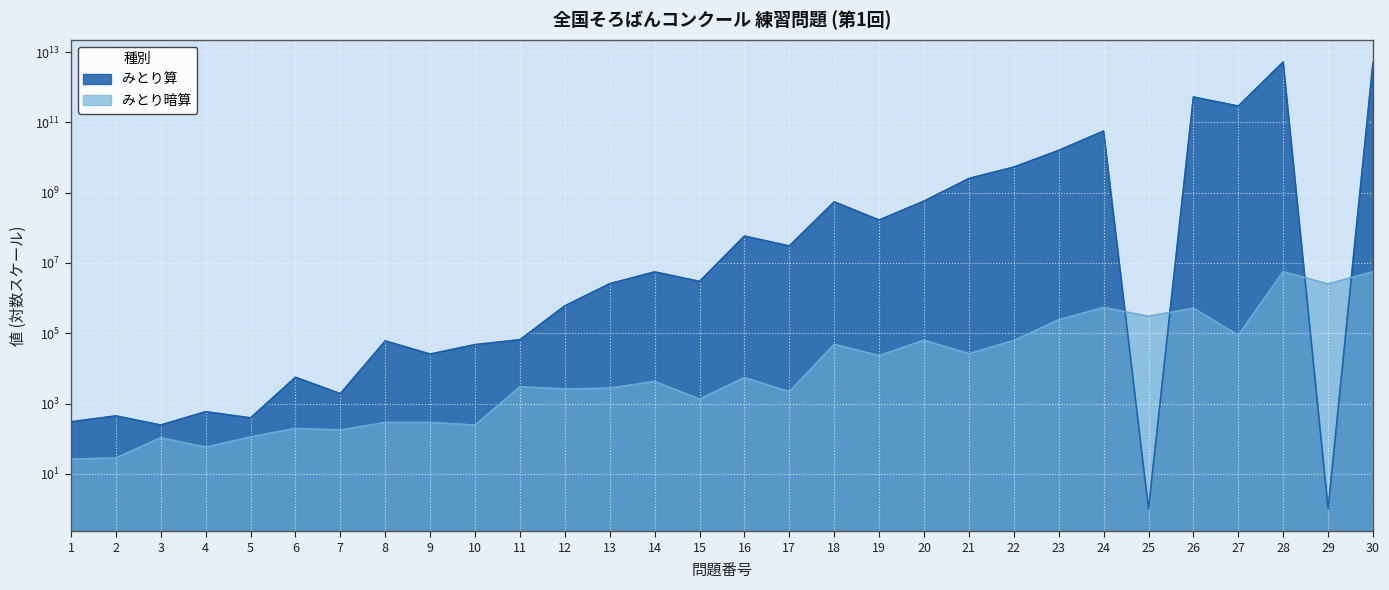

Is it true that みとり算 equals 25531 at 9?

True